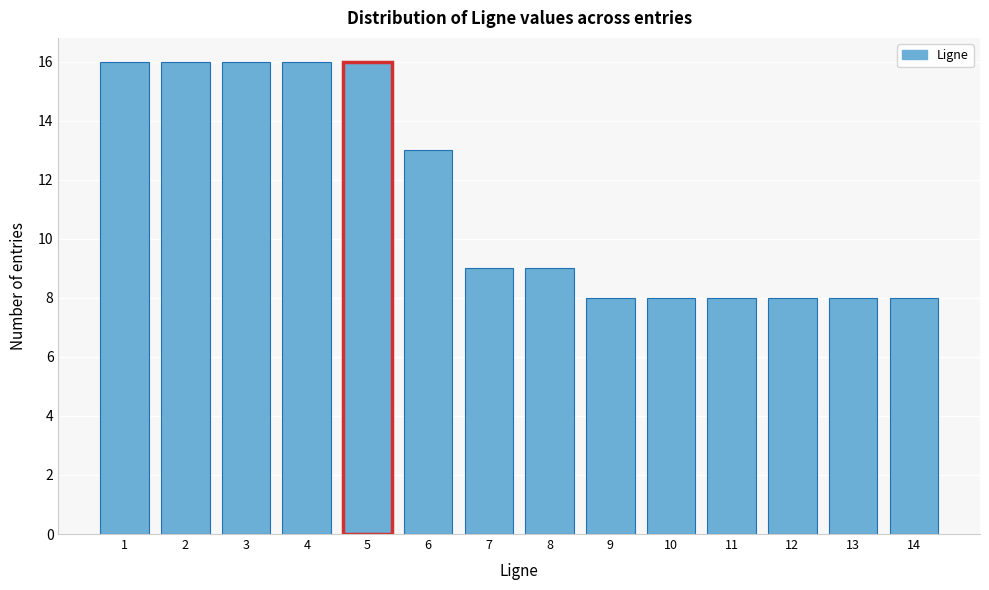

Reading left to right, list all the values displayed in this chart.

16	16	16	16	16	13	9	9	8	8	8	8	8	8